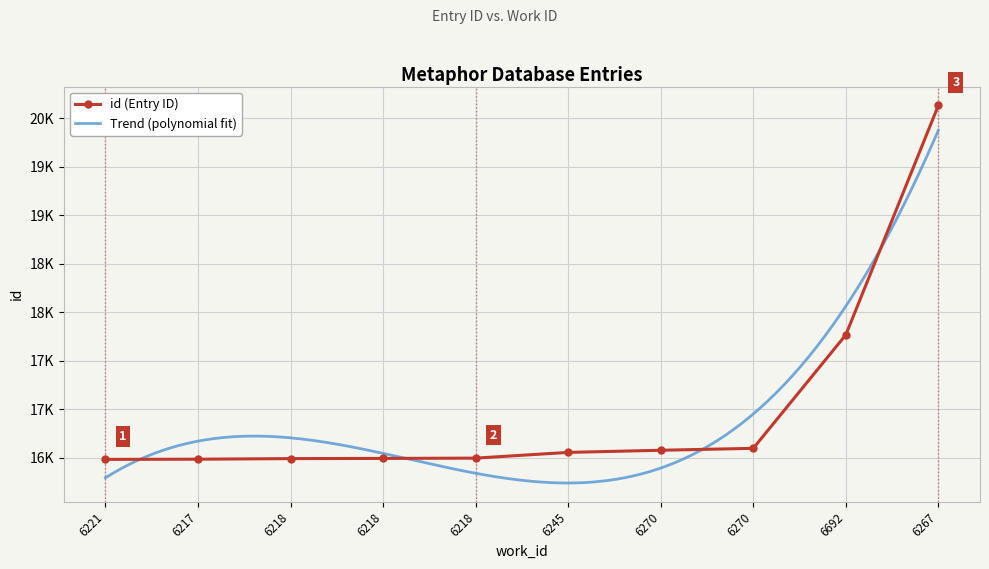

What is the difference between the values at 6270 and 6245?

42